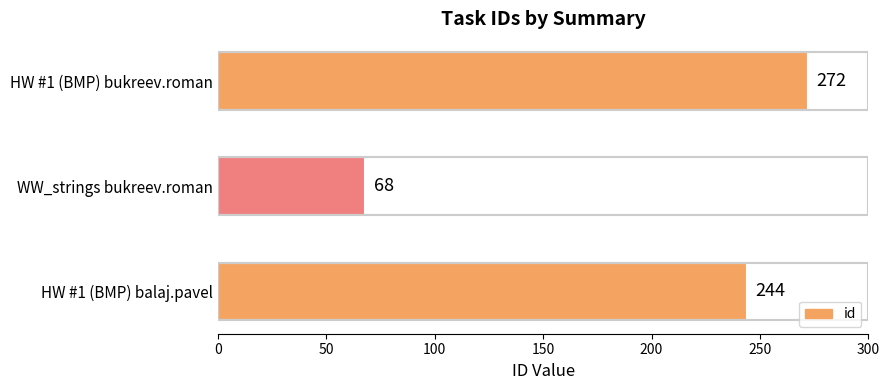

At which category does the chart reach its peak across all series?

HW #1 (BMP) bukreev.roman